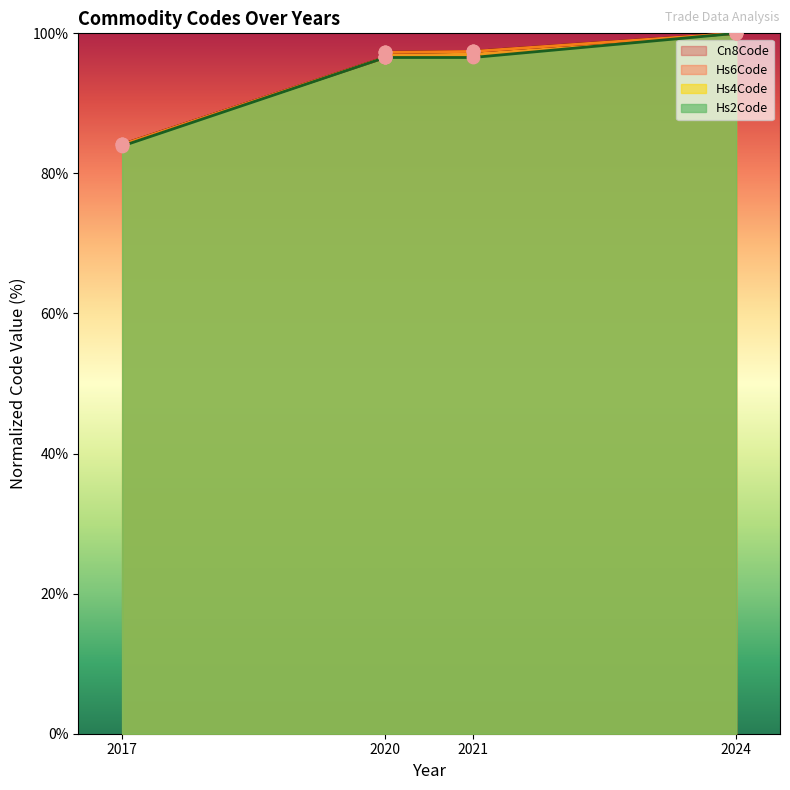

At how many categories does at least one series exceed 98?

1